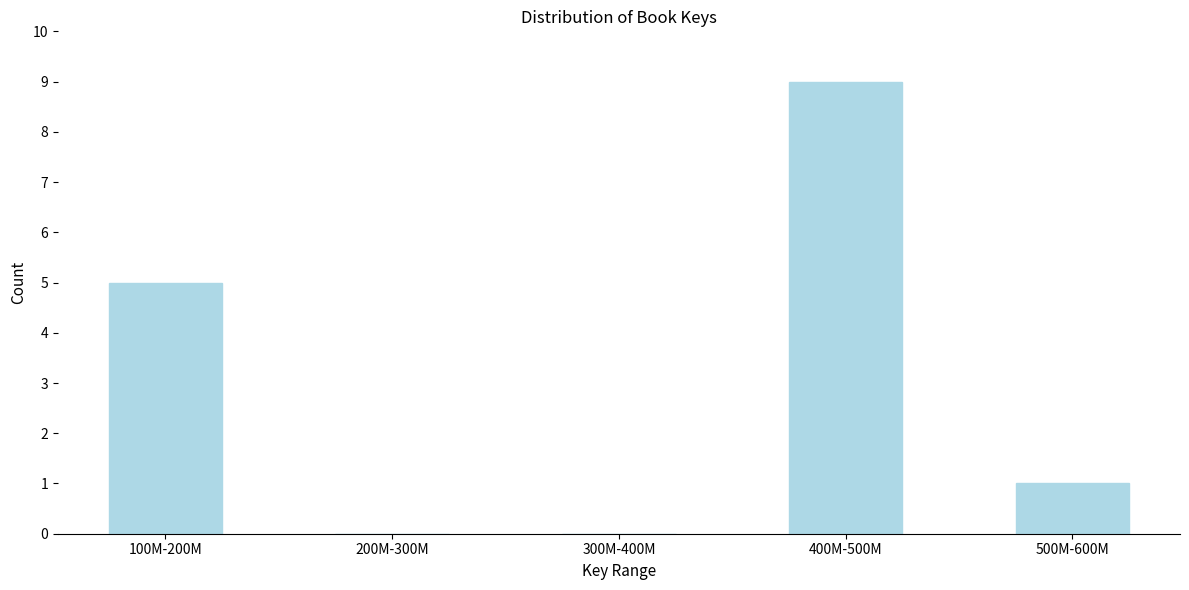

Reading right to left, extract all data points from this chart.

500M-600M=1	400M-500M=9	300M-400M=0	200M-300M=0	100M-200M=5